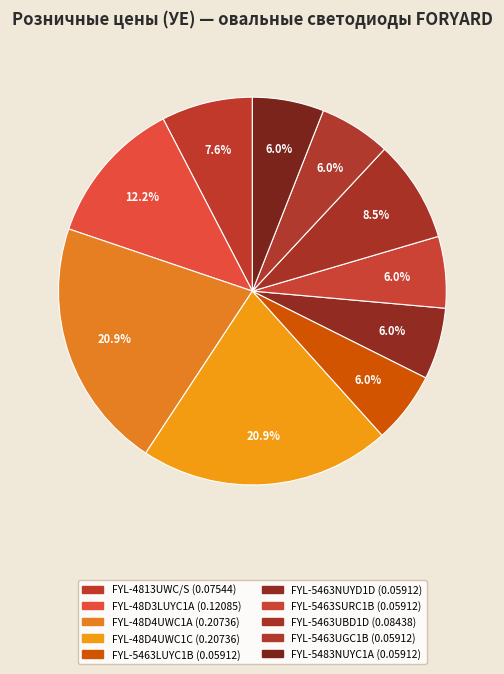

Which category has the biggest portion of the pie?

FYL-48D4UWC1A